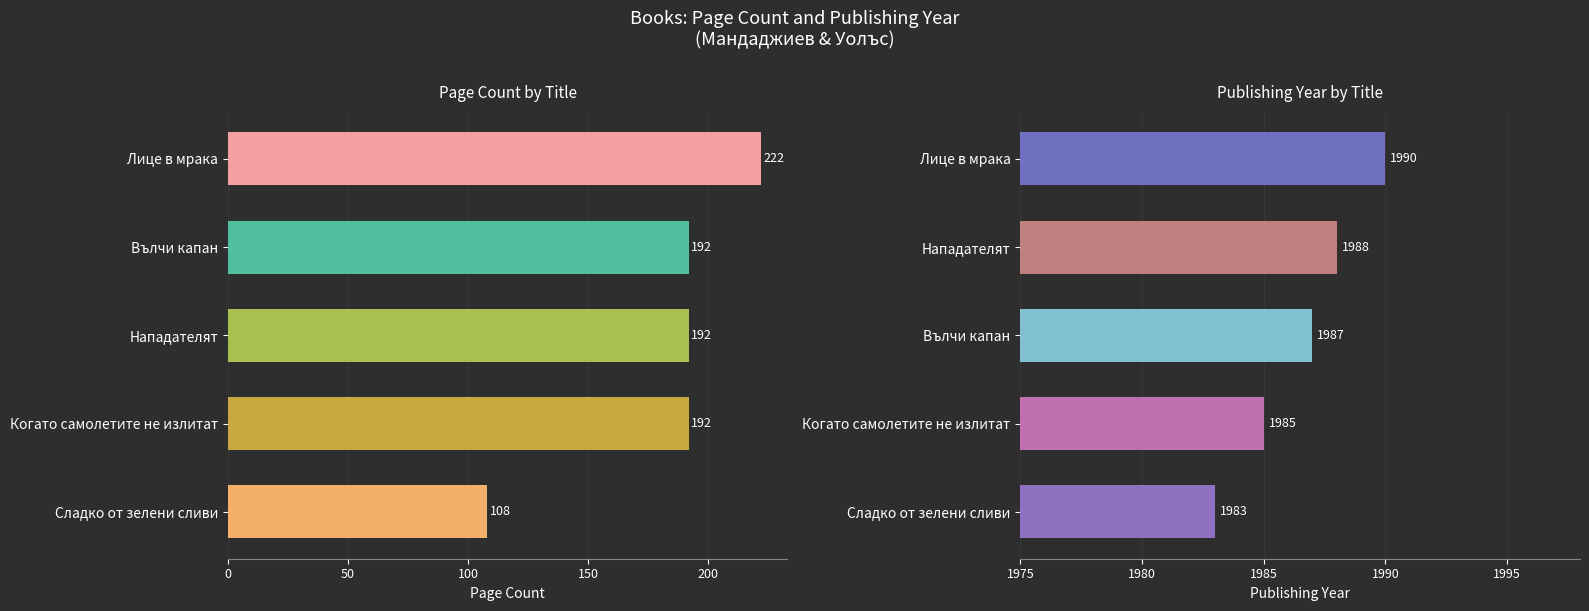

The value of publishingYear at Когато самолетите не излитат is 1985. True or false?

True